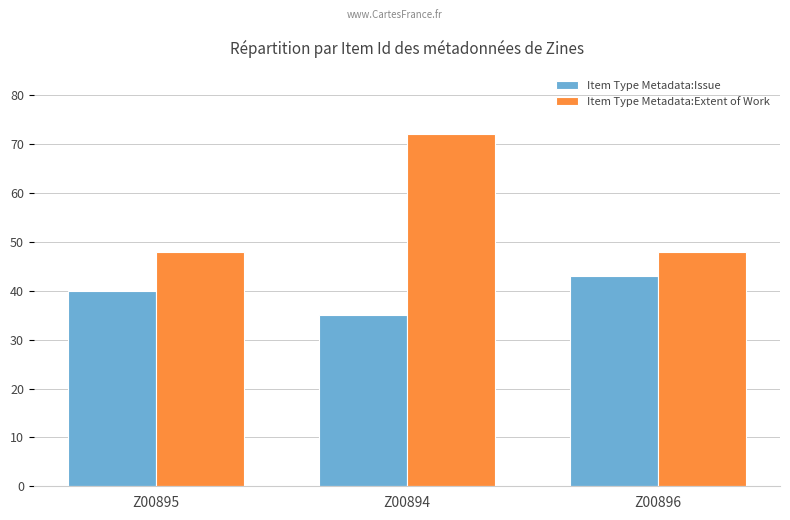

What are all the series names shown in the legend?

Item Type Metadata:Issue, Item Type Metadata:Extent of Work